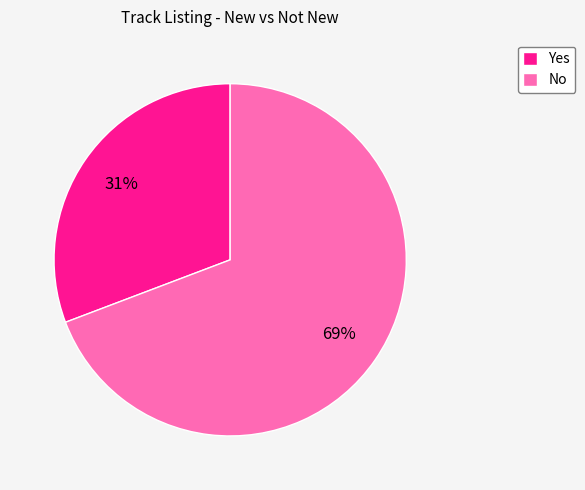

Rank the categories by value from lowest to highest.

Yes, No